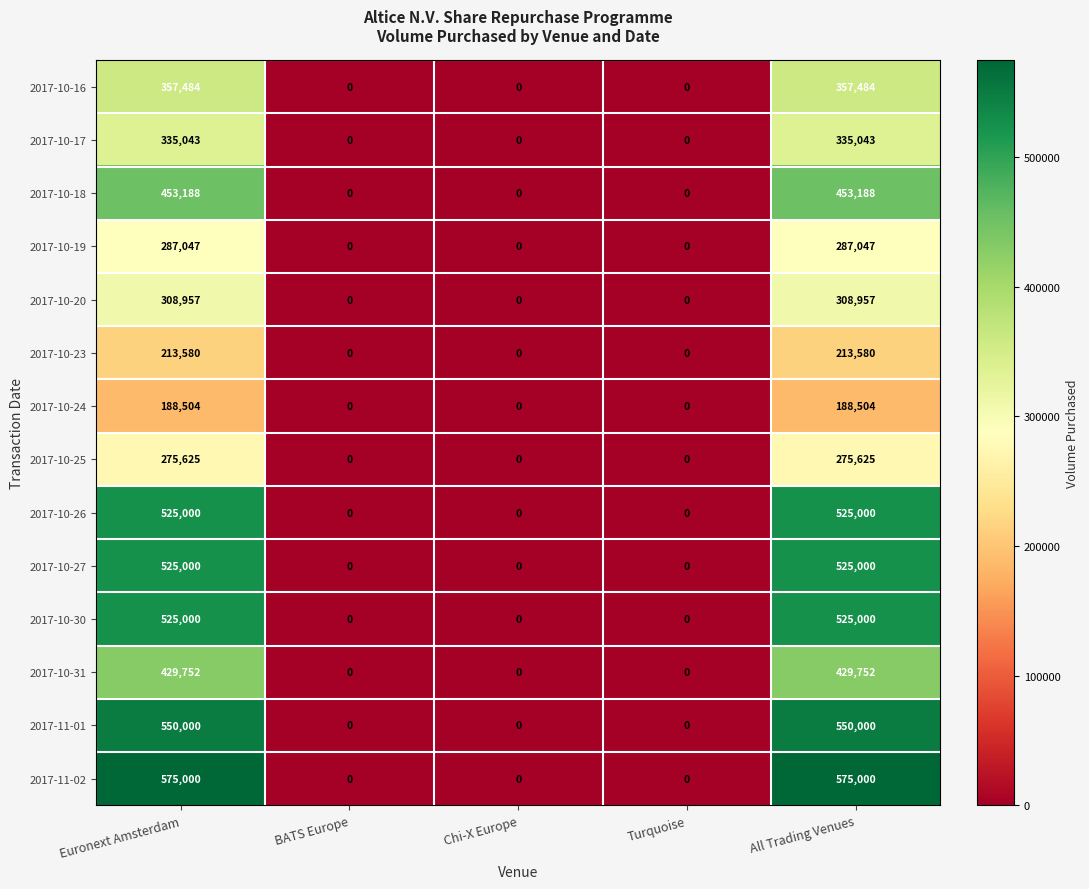

What is the difference between the 2017-10-25 values at BATS Europe and Euronext Amsterdam?

275625